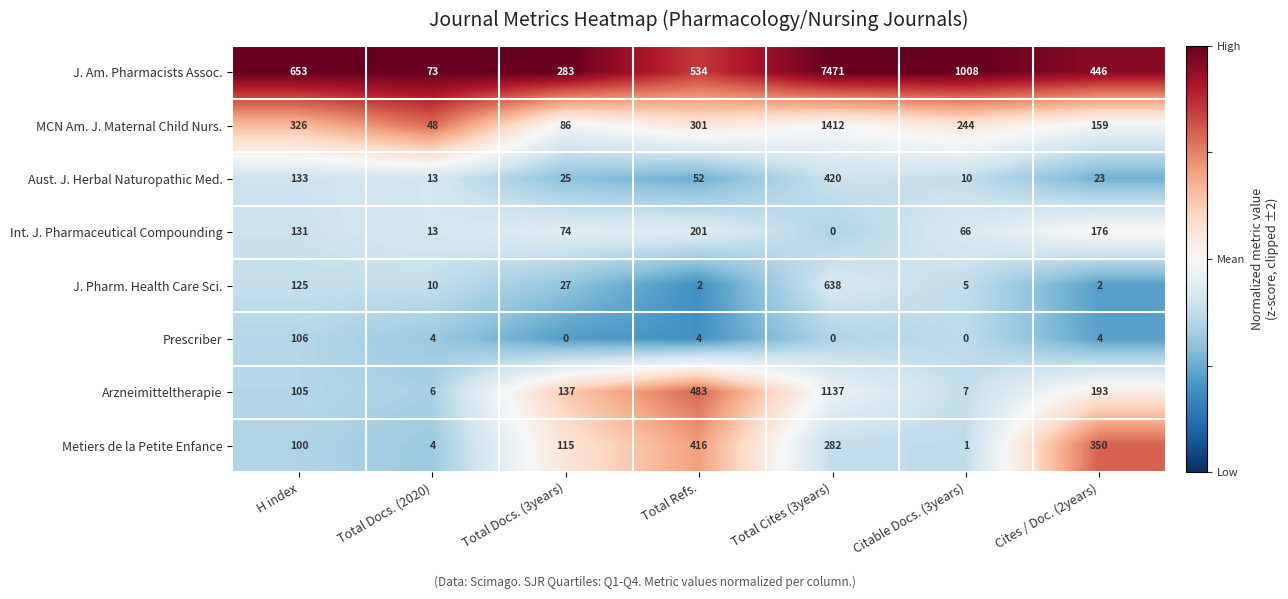

Is it true that J. Am. Pharmacists Assoc. equals 871 at H index?

False